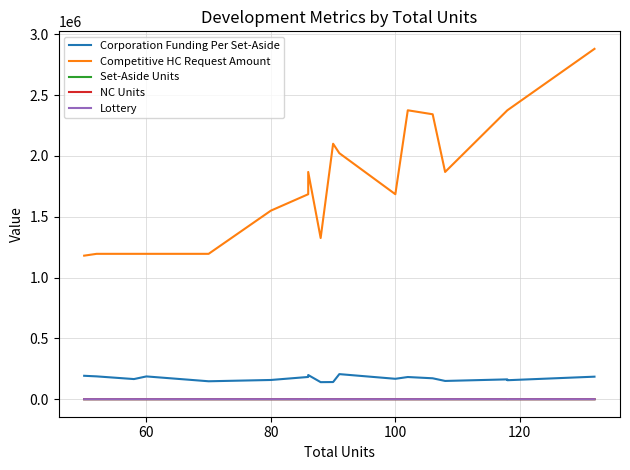

True or false: Lottery and Competitive HC Request Amount intersect in this chart.

False